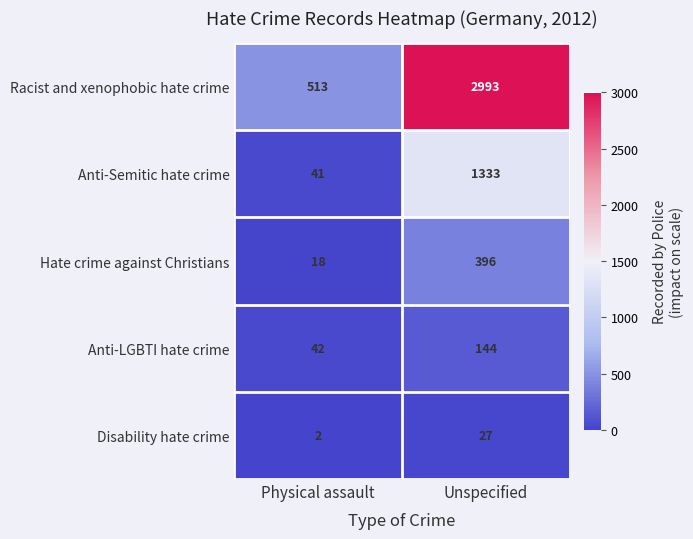

The value of Racist and xenophobic hate crime at Unspecified is 2993. True or false?

True